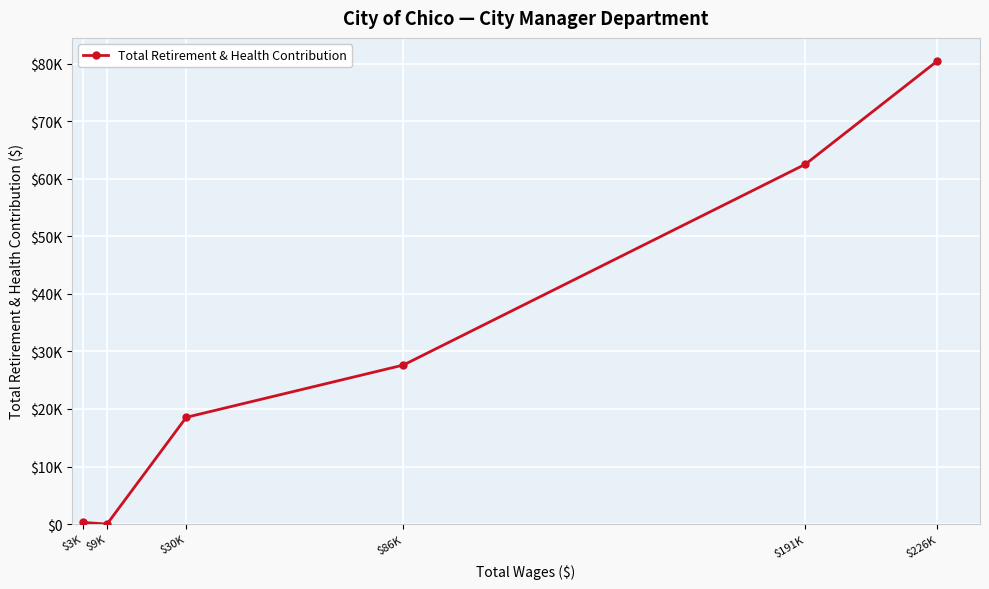

At which category does the chart reach its minimum across all series?

$9K